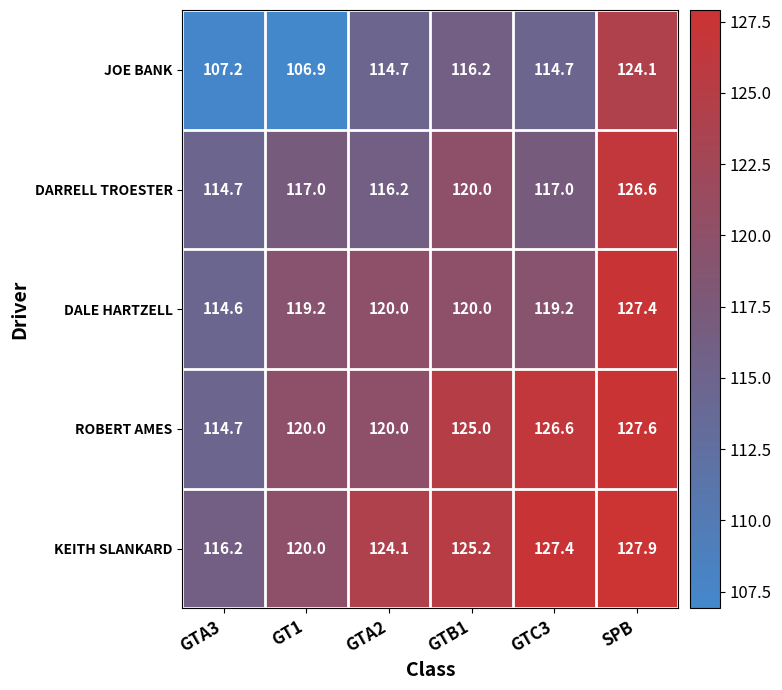

What is the difference between the highest and lowest values at SPB?

3.8